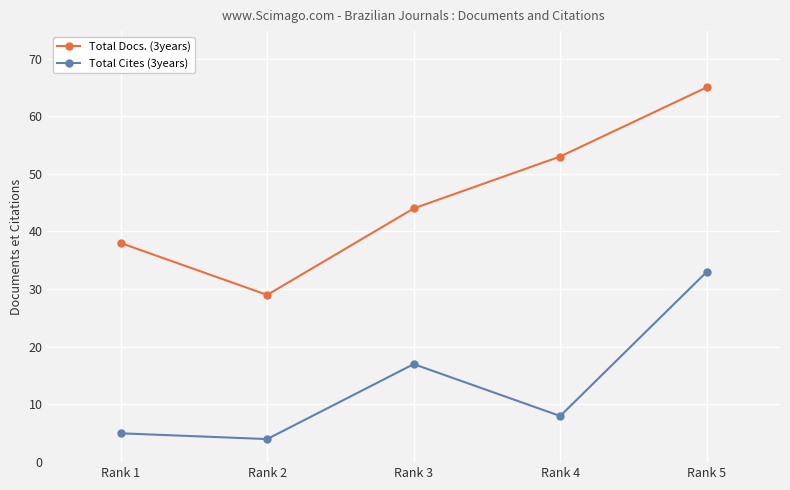

How many lines are shown in the chart?

2